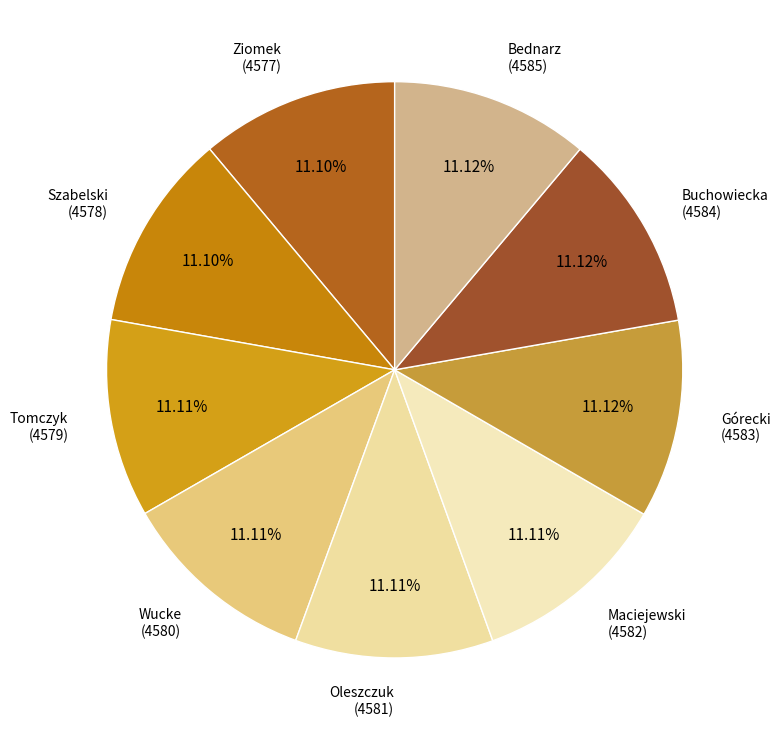

What portion of the pie excludes Tomczyk?

88.9%